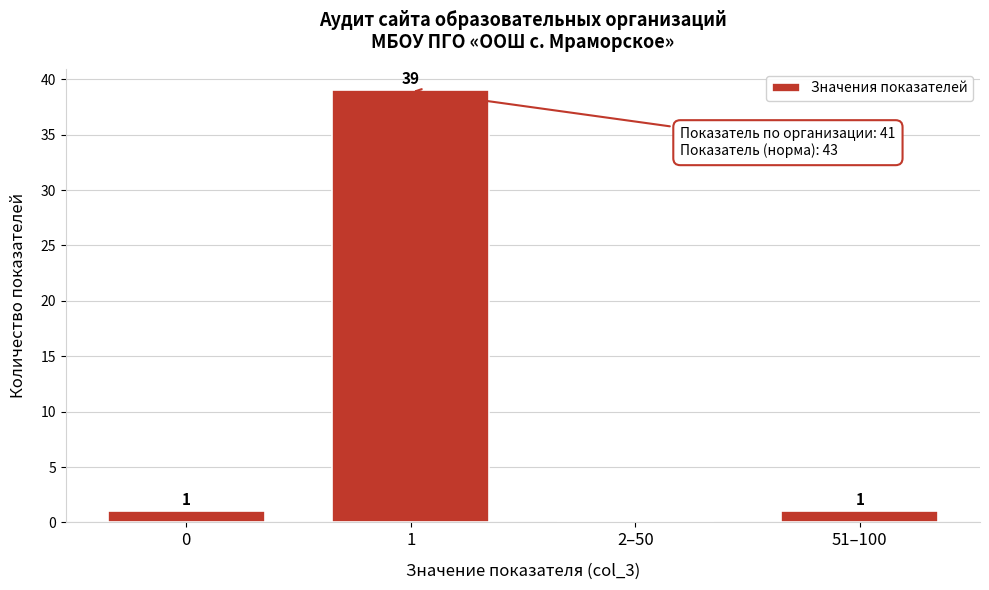

Reading left to right, extract all data points from this chart.

0=1	1=39	2–50=0	51–100=1